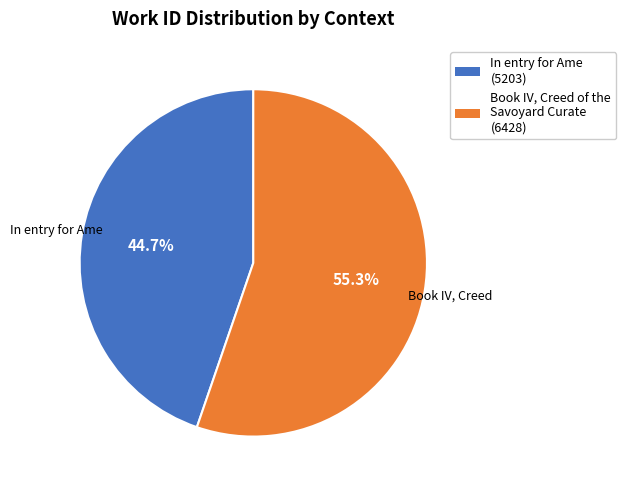

What is the ratio of the value at Book IV, Creed of the Savoyard Curate to the value at In entry for Ame?

1.2